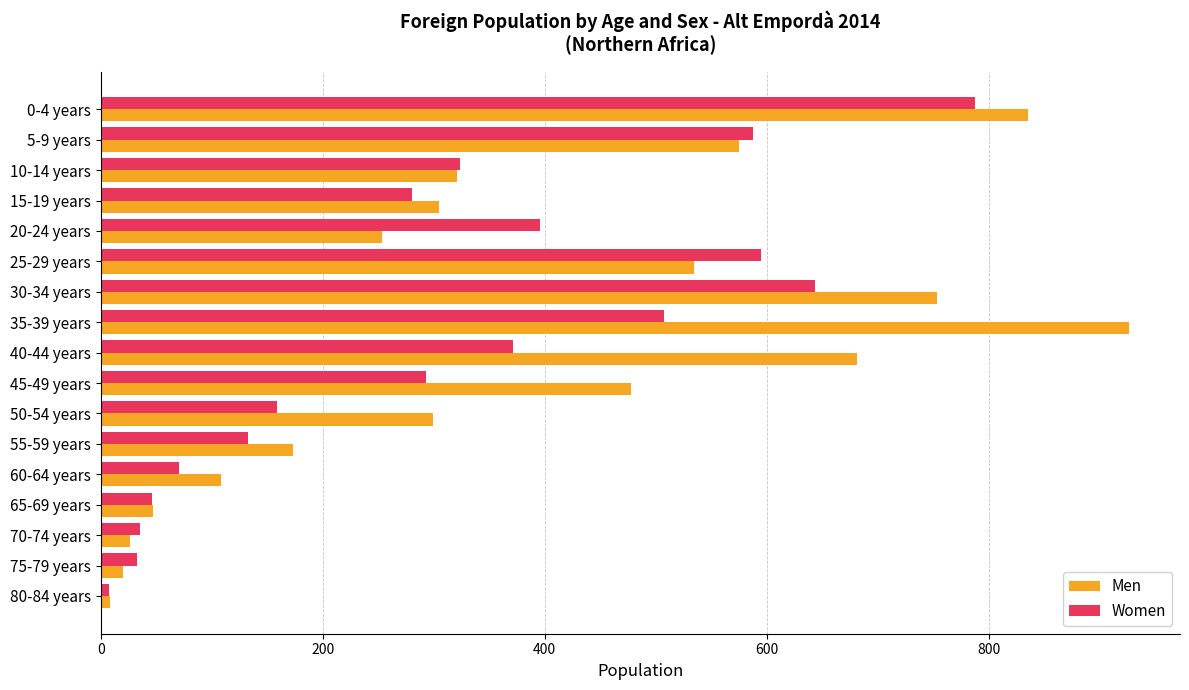

What is the average value of the Women series?

310